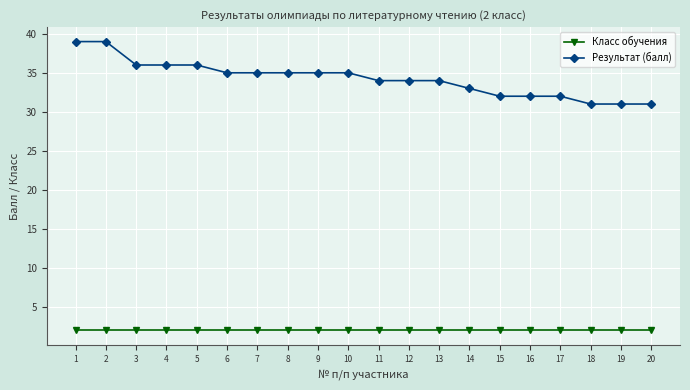

What is the average value of the Класс обучения series?

2